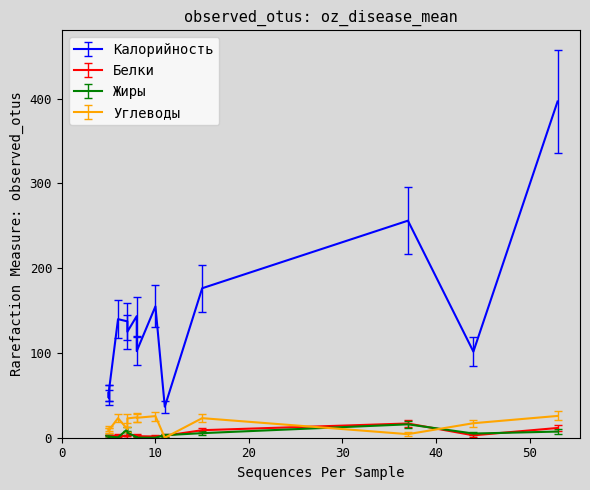

True or false: Калорийность and Белки intersect in this chart.

False